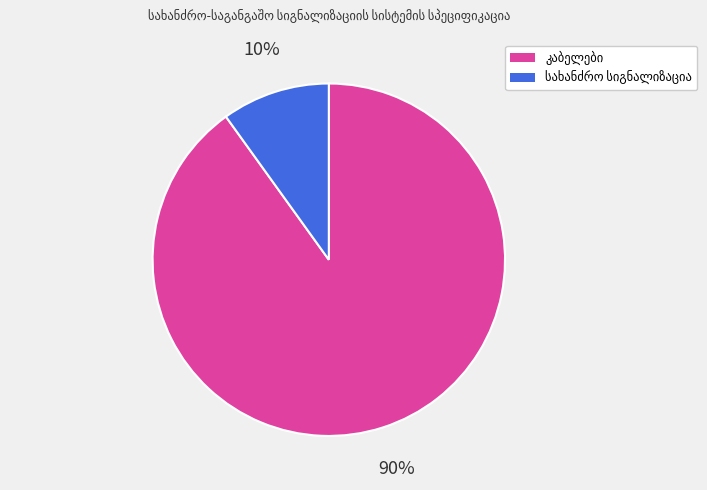

To the nearest percent, what is the average slice percentage?

50%